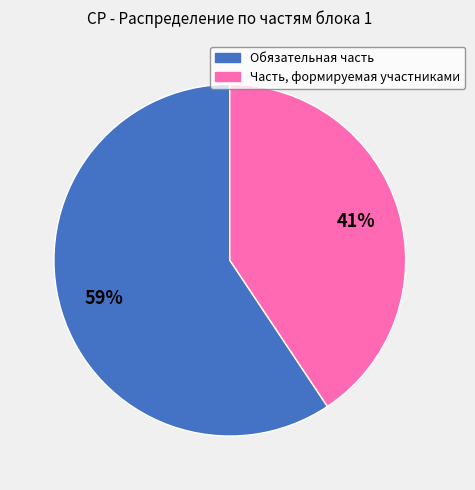

True or false: Часть, формируемая участниками accounts for 27% of the total.

False